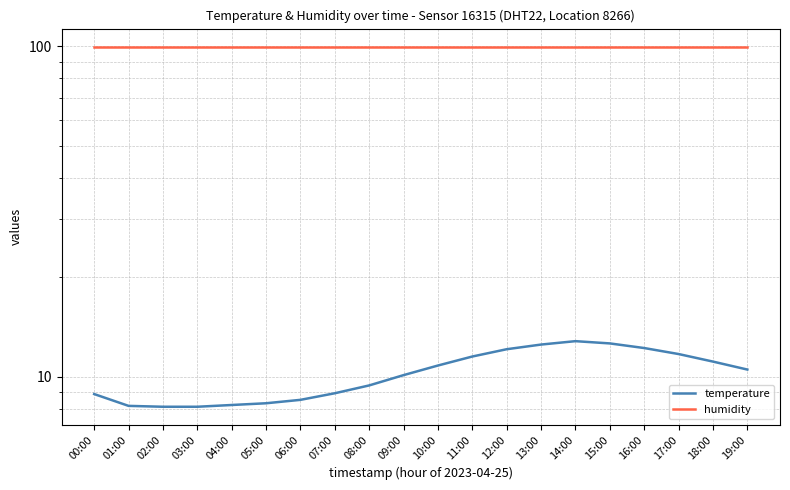

The value of humidity at 19:00 is 99.9. True or false?

True